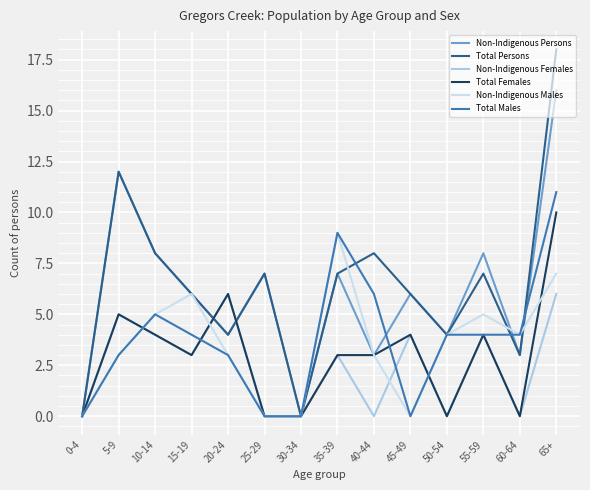

At which category does Total Persons reach its first local peak?

5-9